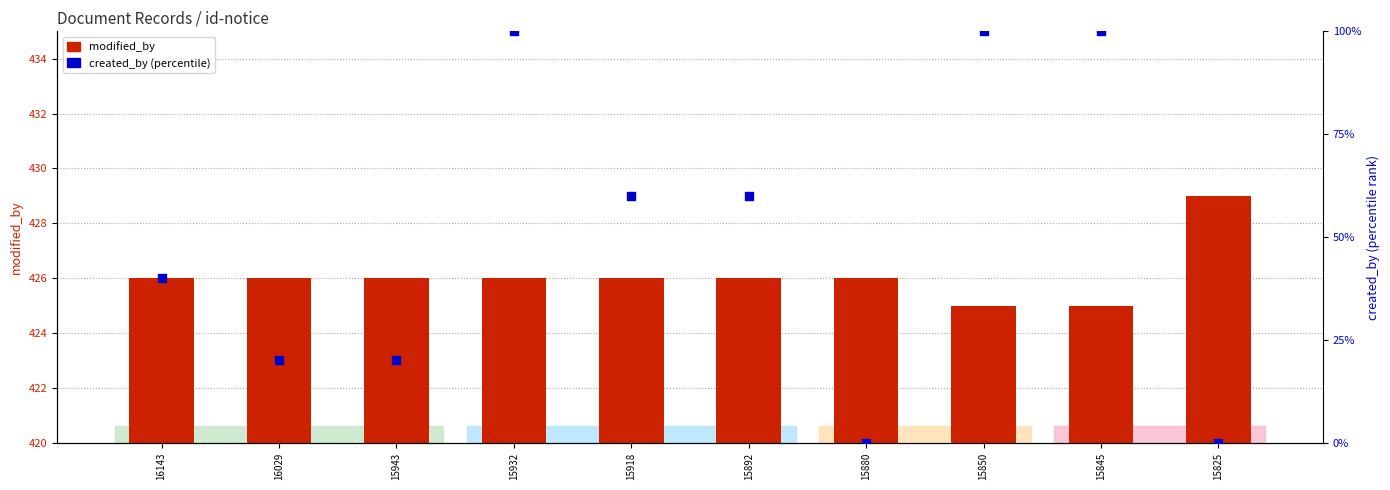

Which series has the widest spread of Y values?

created_by